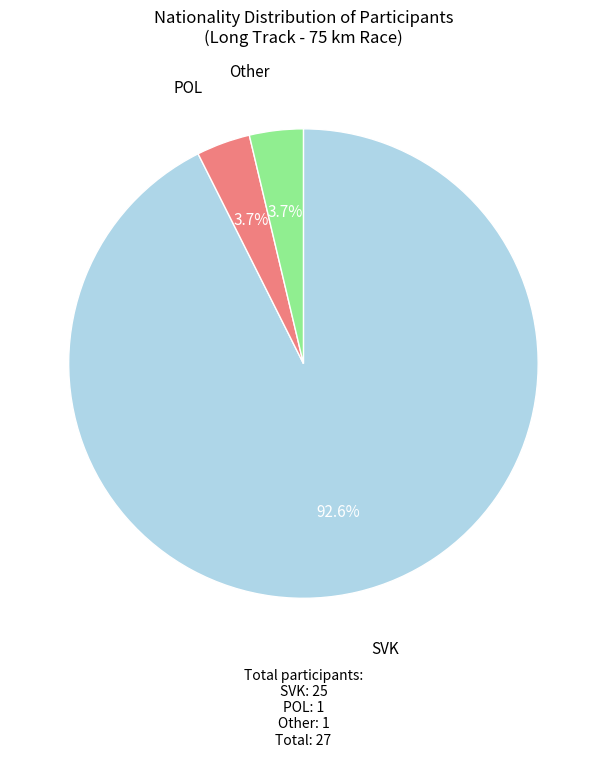

Is there any slice that represents more than half of the pie?

Yes